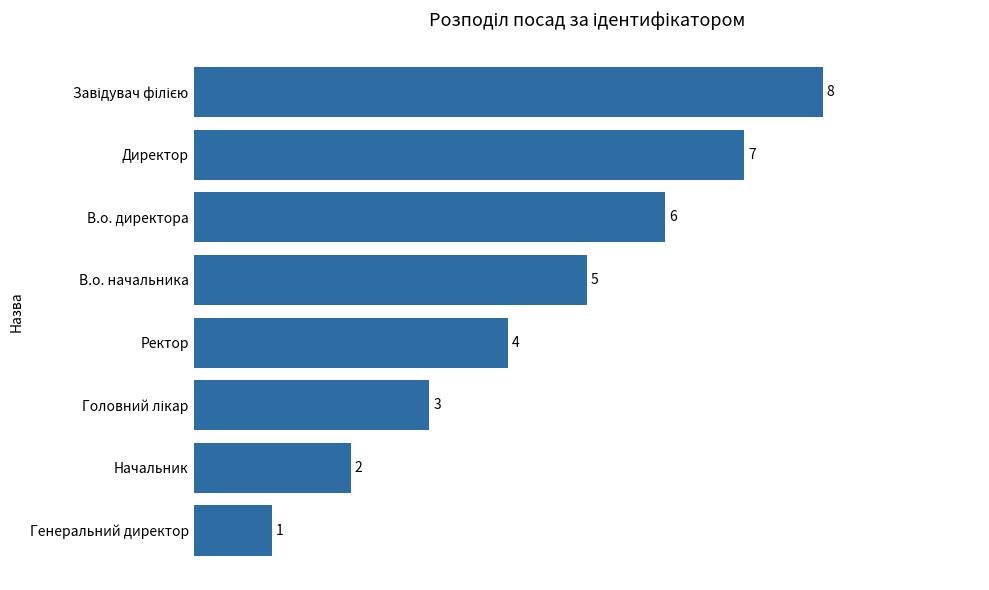

Which has a higher value, Директор or В.о. директора?

Директор